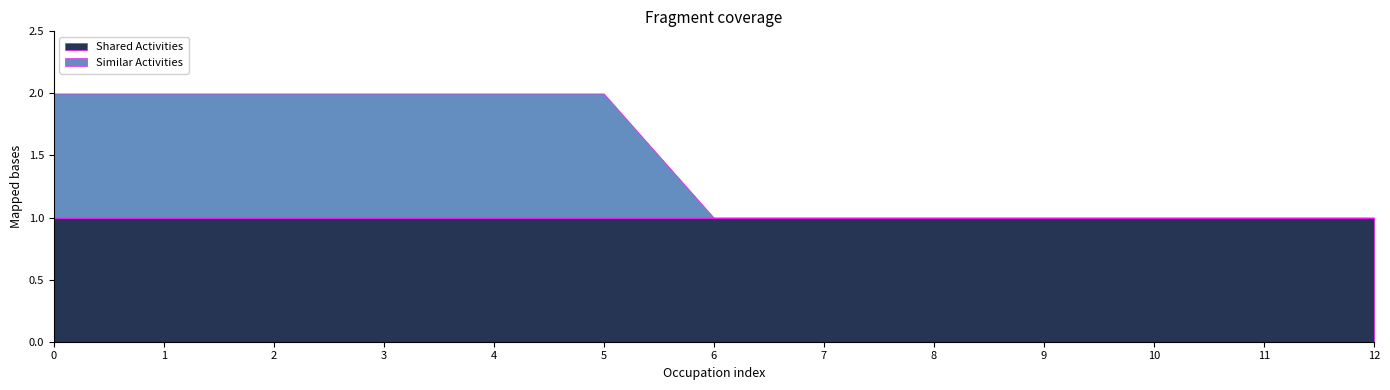

True or false: Shared Activities has a value of 1 at 4.

True